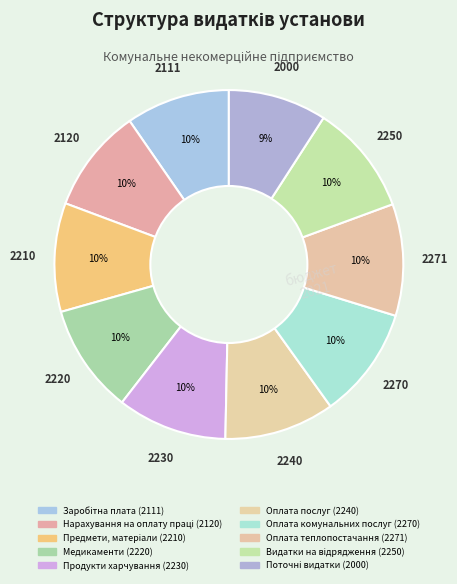

Count the number of slices in the pie.

10